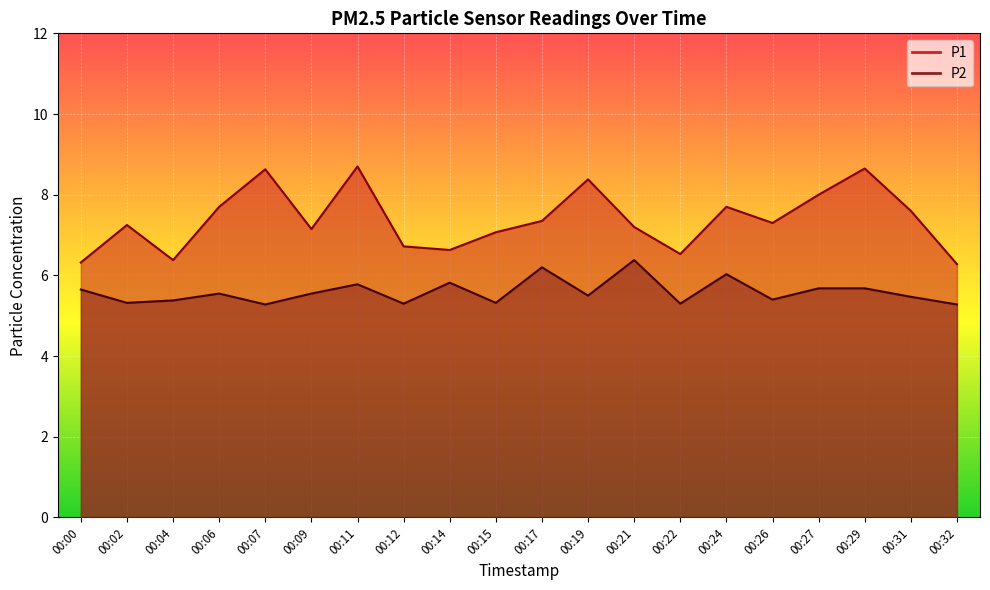

Reading left to right, what are all the values shown in this chart?

P1: 00:00=6.3	00:02=7.2	00:04=6.4	00:06=7.7	00:07=8.6	00:09=7.2	00:11=8.7	00:12=6.7	00:14=6.6	00:15=7.1	00:17=7.3	00:19=8.4	00:21=7.2	00:22=6.5	00:24=7.7	00:26=7.3	00:27=8.0	00:29=8.7	00:31=7.6	00:32=6.3
P2: 00:00=5.7	00:02=5.3	00:04=5.4	00:06=5.5	00:07=5.3	00:09=5.5	00:11=5.8	00:12=5.3	00:14=5.8	00:15=5.3	00:17=6.2	00:19=5.5	00:21=6.4	00:22=5.3	00:24=6.0	00:26=5.4	00:27=5.7	00:29=5.7	00:31=5.5	00:32=5.3